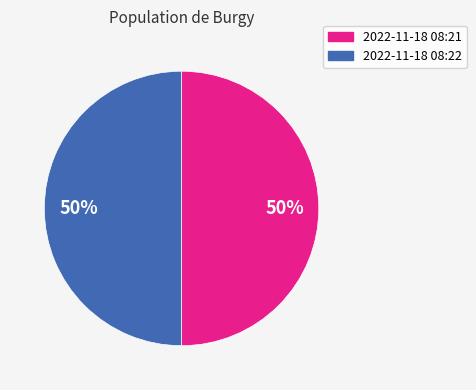

To the nearest percent, what is the average slice percentage?

50%